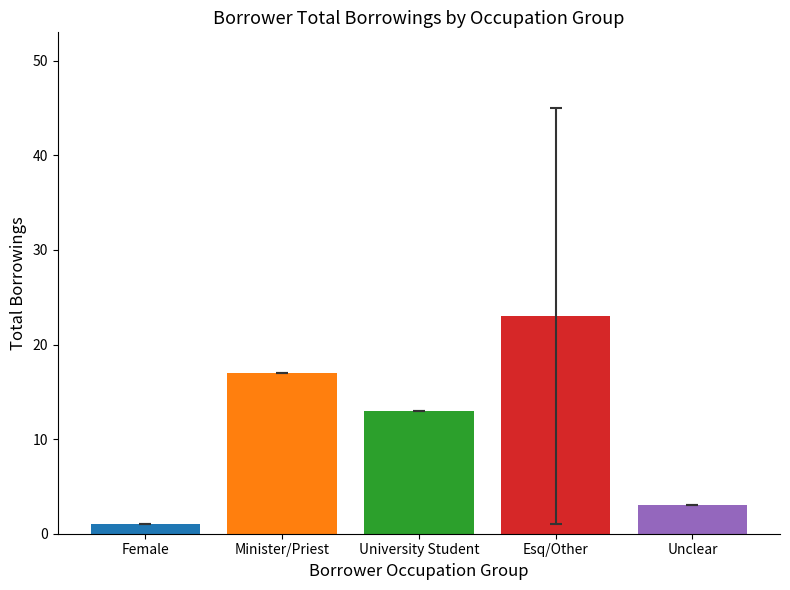

At which label does the data first exceed 13?

Minister/Priest